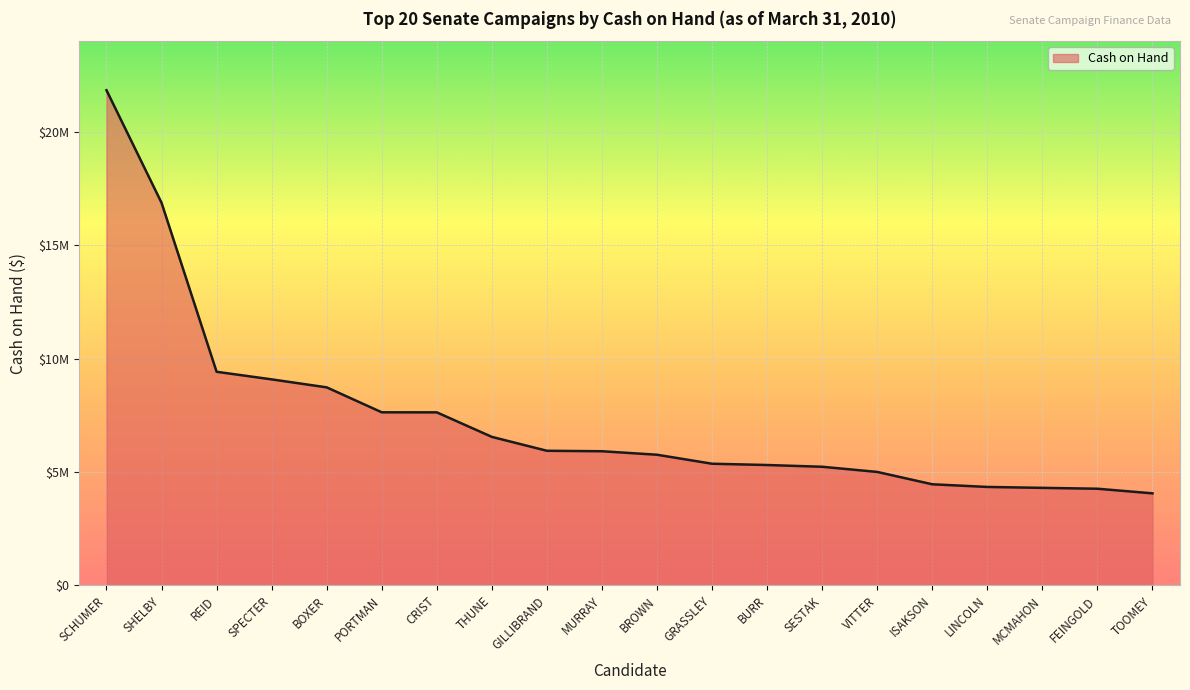

Does the chart display data point markers on the line(s)?

No